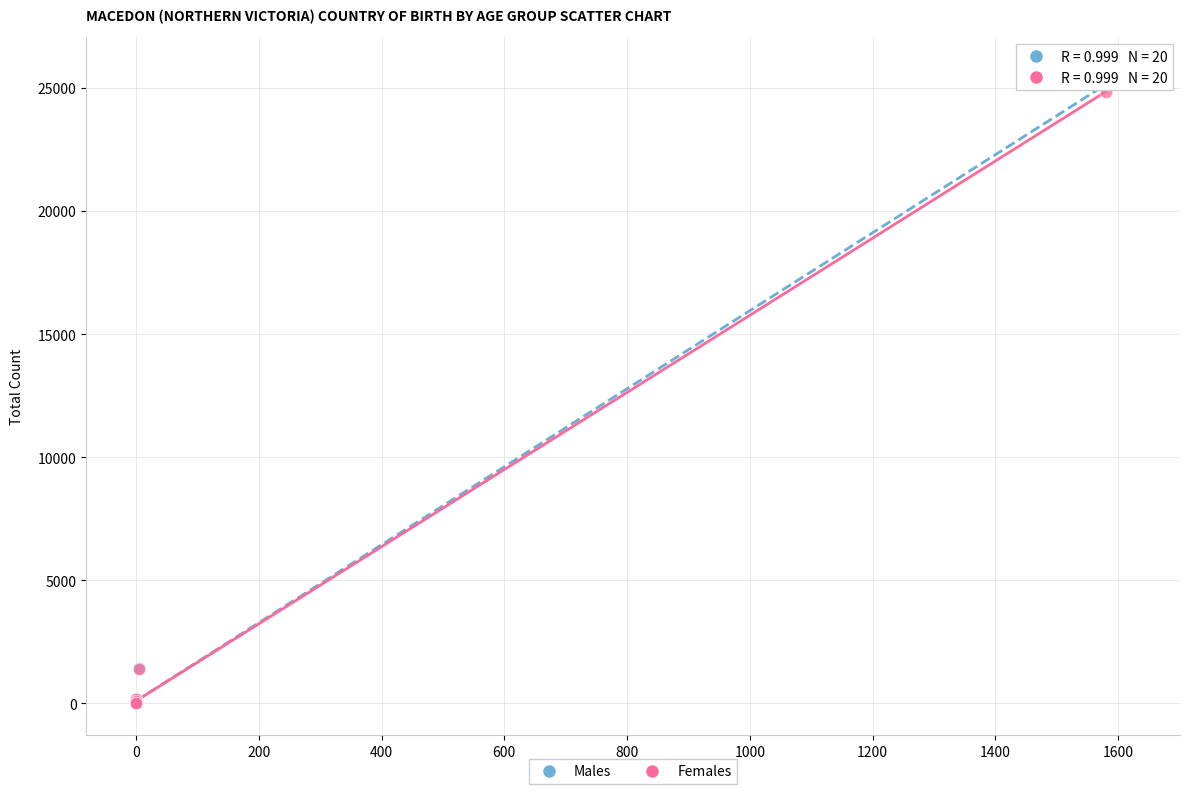

What are all the series names shown in the legend?

Males, Females